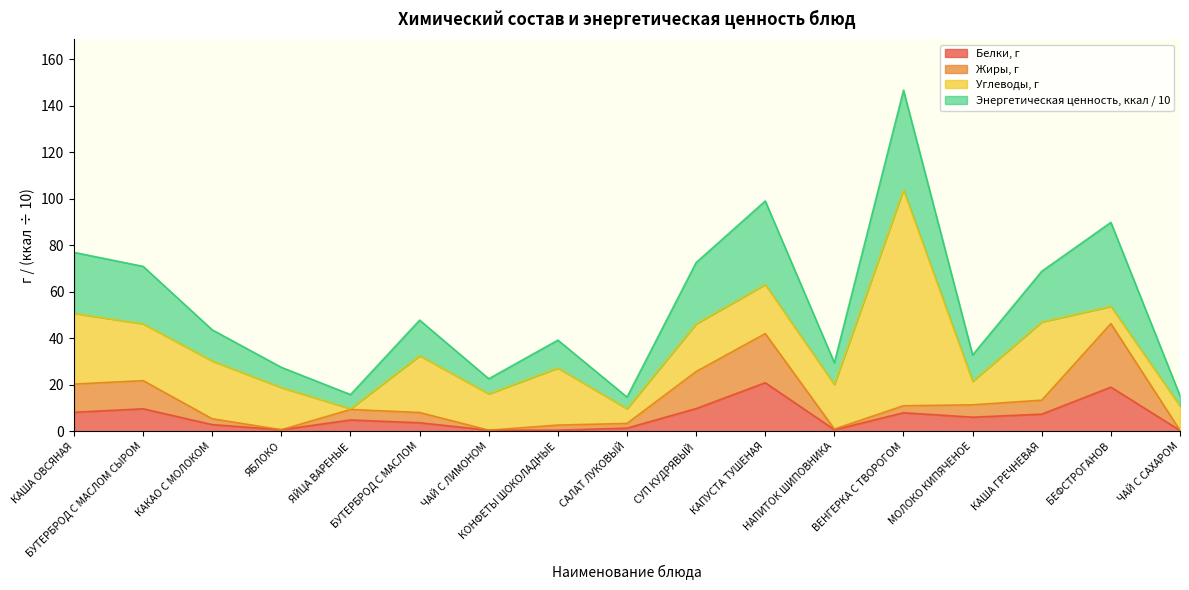

What is the highest value of the Белки, г series?

20.9